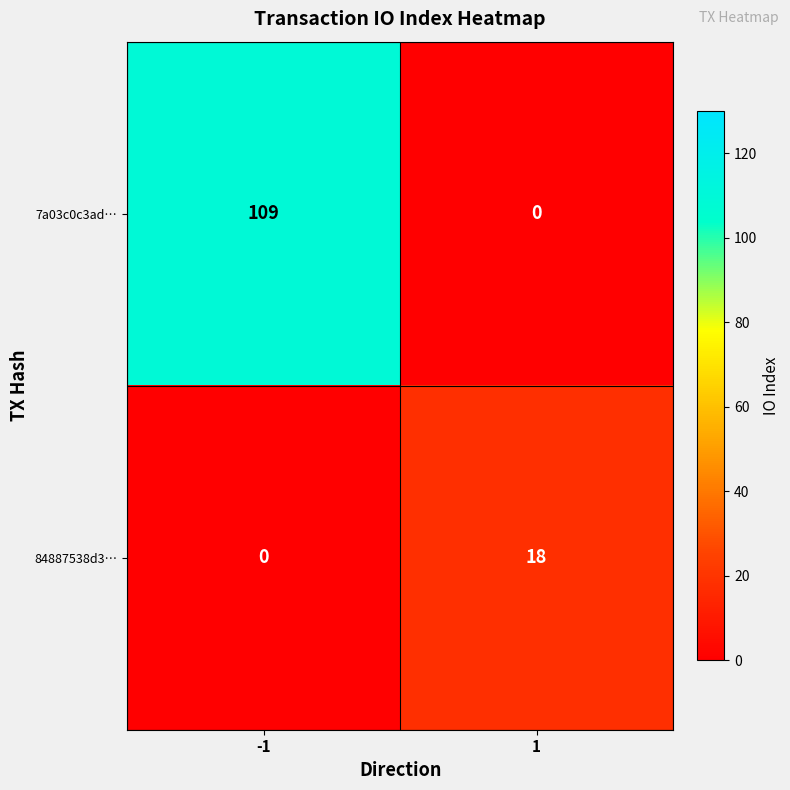

How many series are shown in this chart?

2